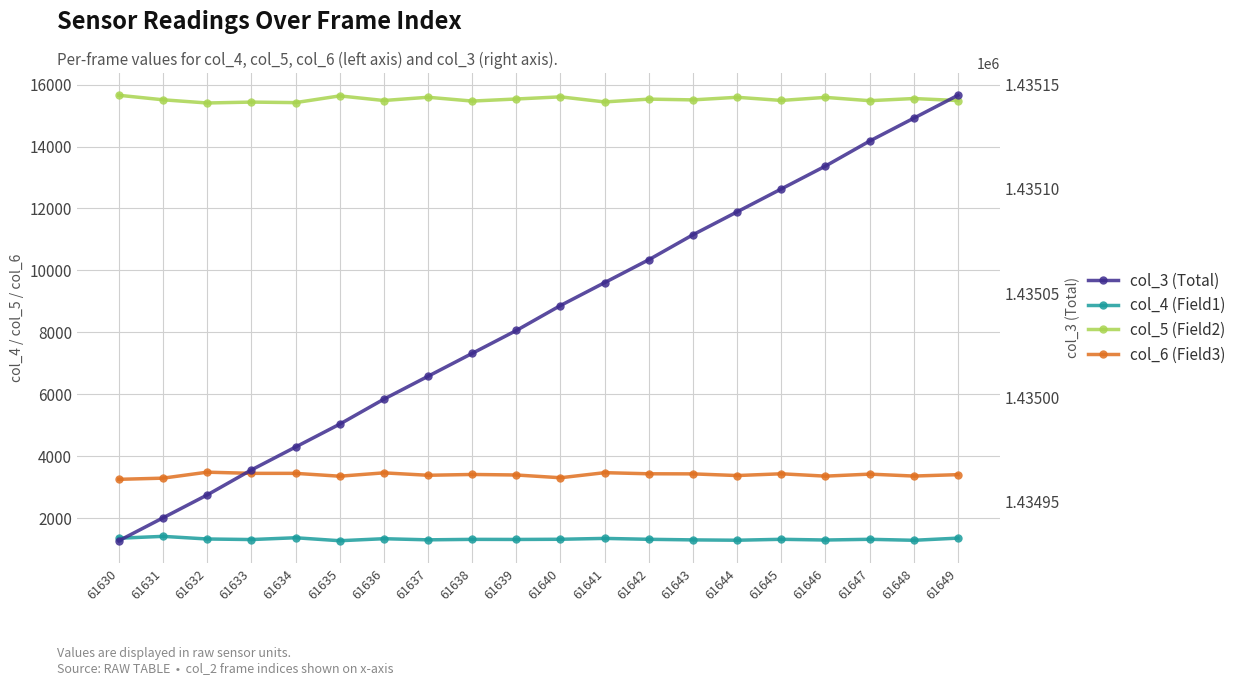

Is the value of col_6 (Field3) at 61630 greater than the value of col_4 (Field1) at 61637?

Yes